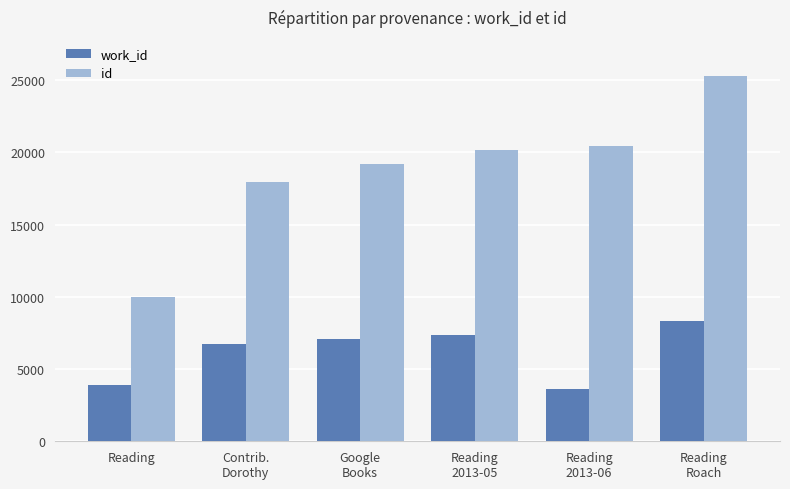

Which series has the largest total across all categories?

id